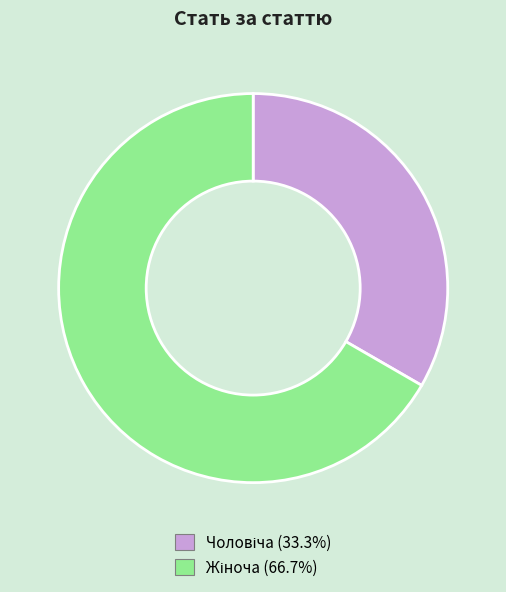

Is there a majority slice in this chart?

Yes